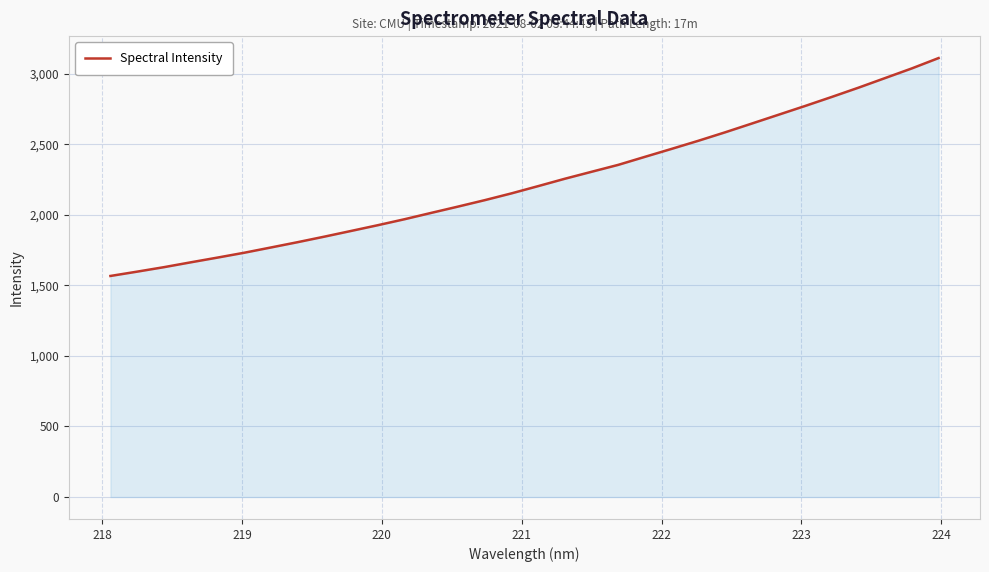

Does the chart have visible grid lines?

Yes